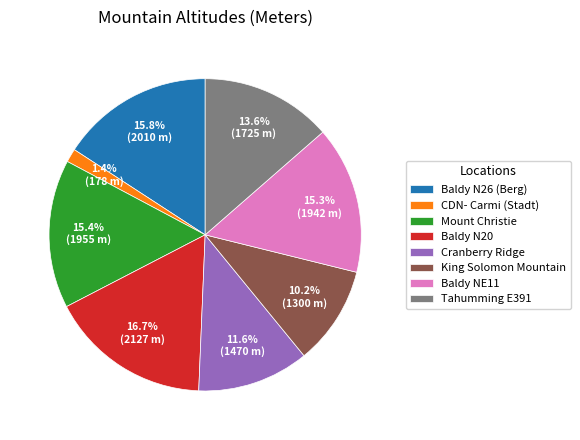

To the nearest percent, what is the combined percentage of Tahumming E391 and Cranberry Ridge?

25%